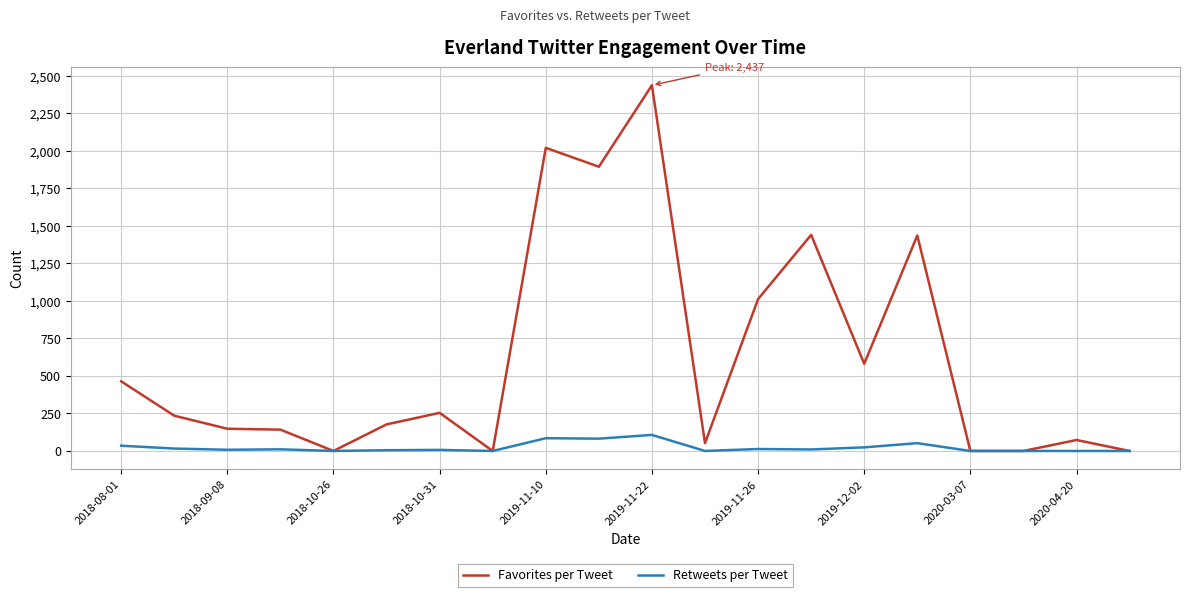

Which series has the largest range (max minus min)?

Favorites per Tweet